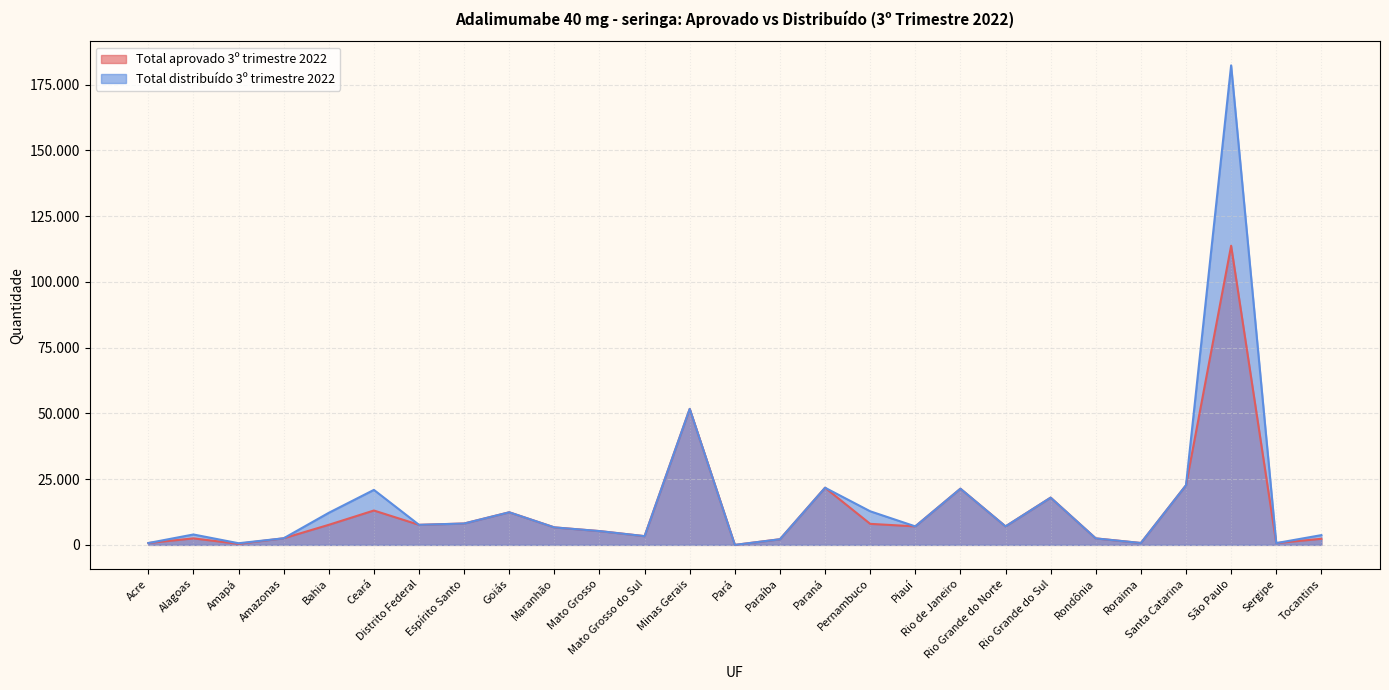

At which category does the chart reach its minimum across all series?

Pará